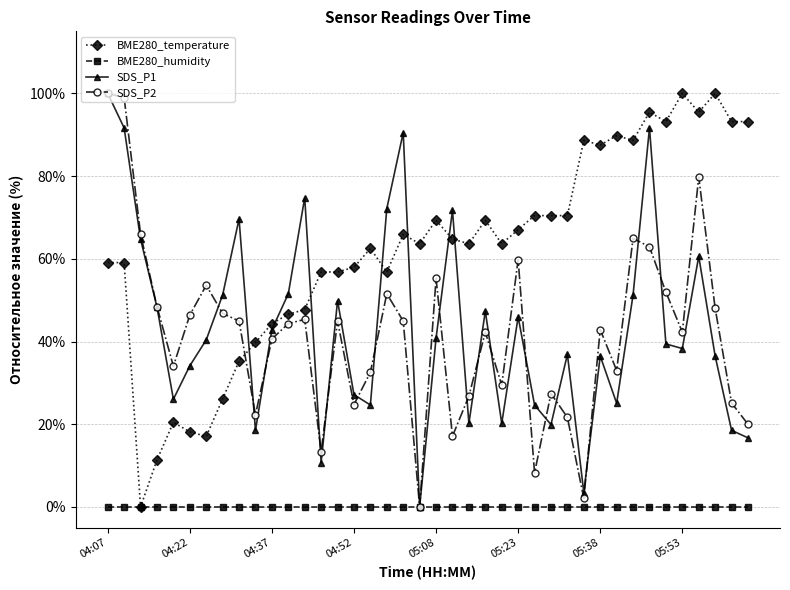

True or false: SDS_P1 has more than 1 interior local peaks.

True